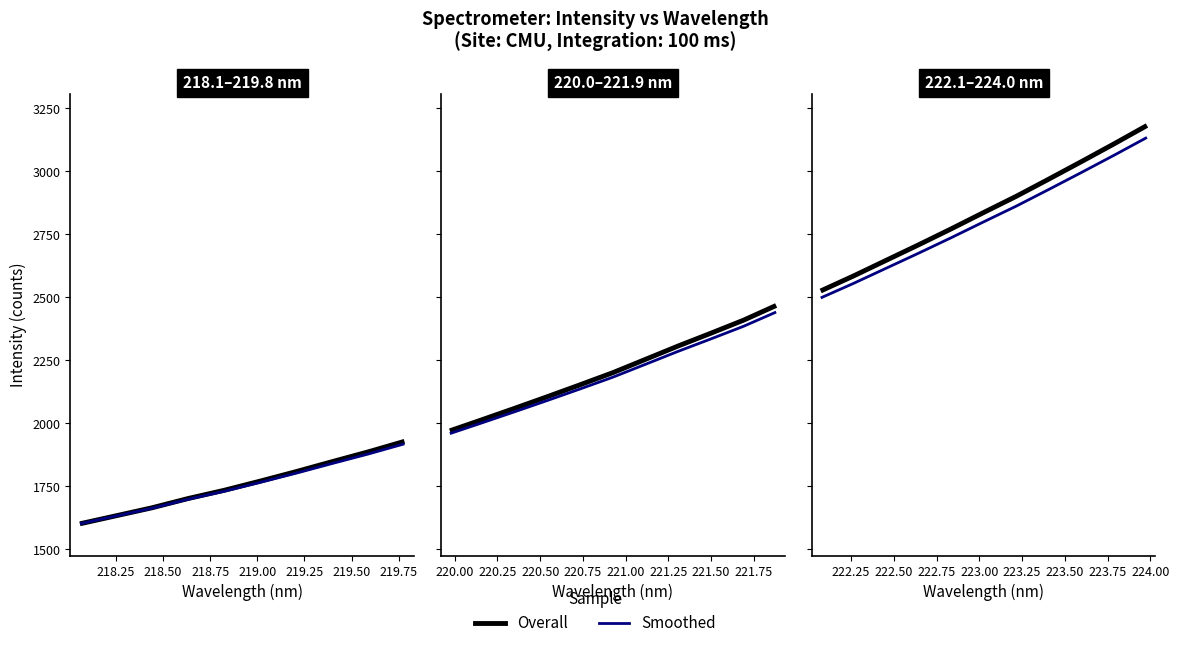

What is the difference between the maximum and second lowest values in the Intensity series?

597.3